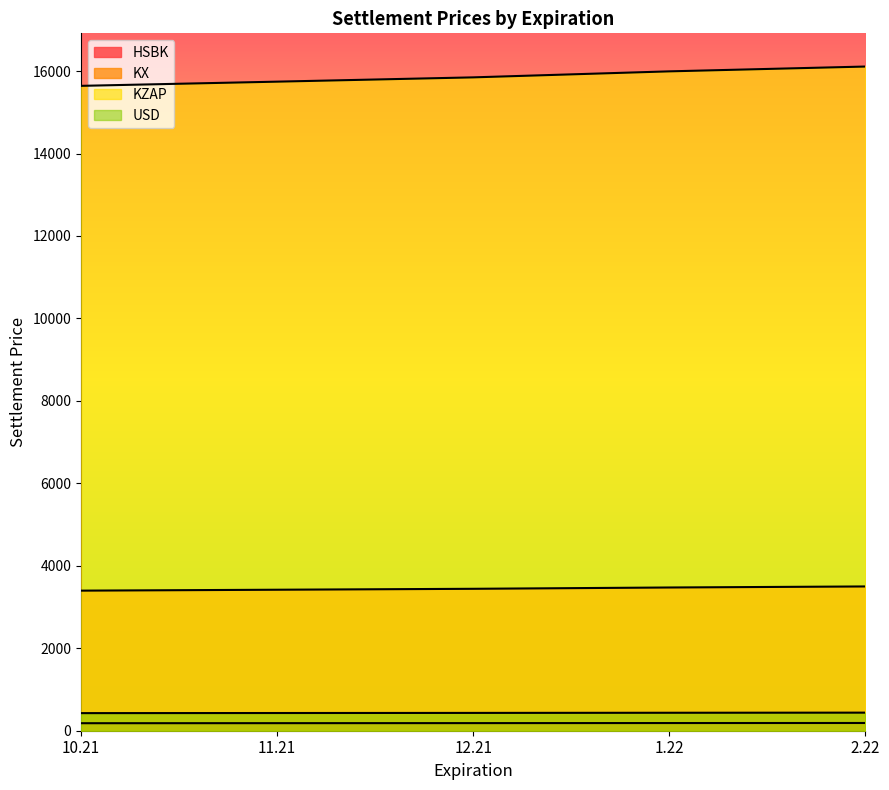

What position from the right is 11.21?

4